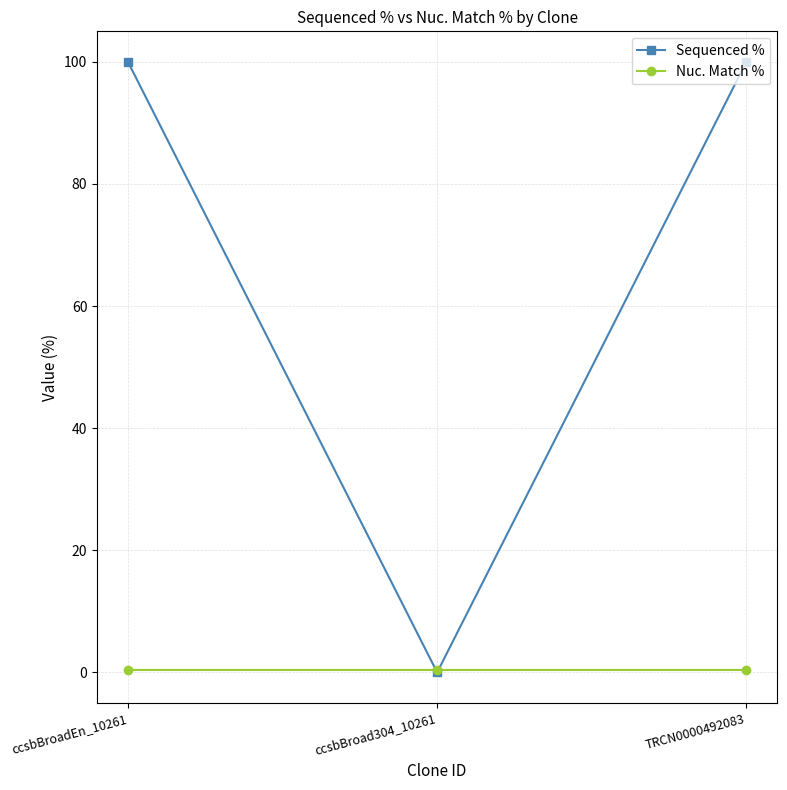

Reading left to right, what are all the values shown in this chart?

Sequenced %: ccsbBroadEn_10261=100.0	ccsbBroad304_10261=0.0	TRCN0000492083=100.0
Nuc. Match %: ccsbBroadEn_10261=0.4	ccsbBroad304_10261=0.4	TRCN0000492083=0.4